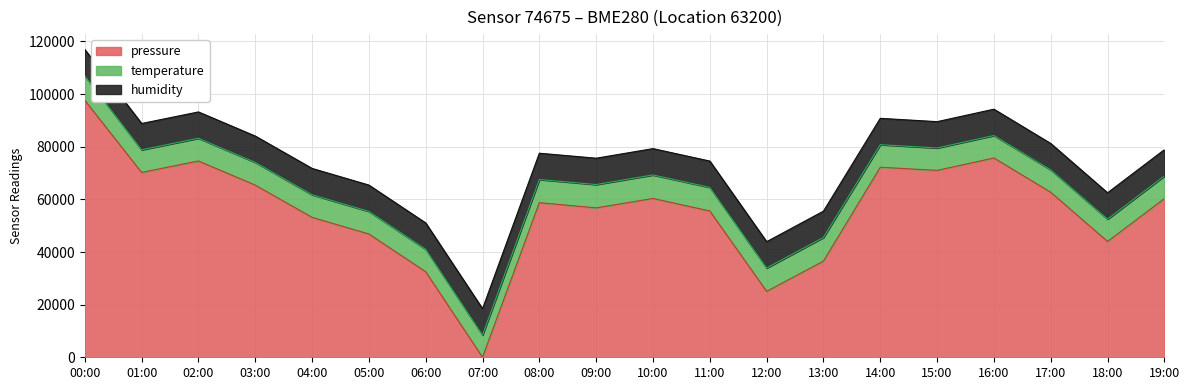

Where is the first local maximum for pressure?

02:00